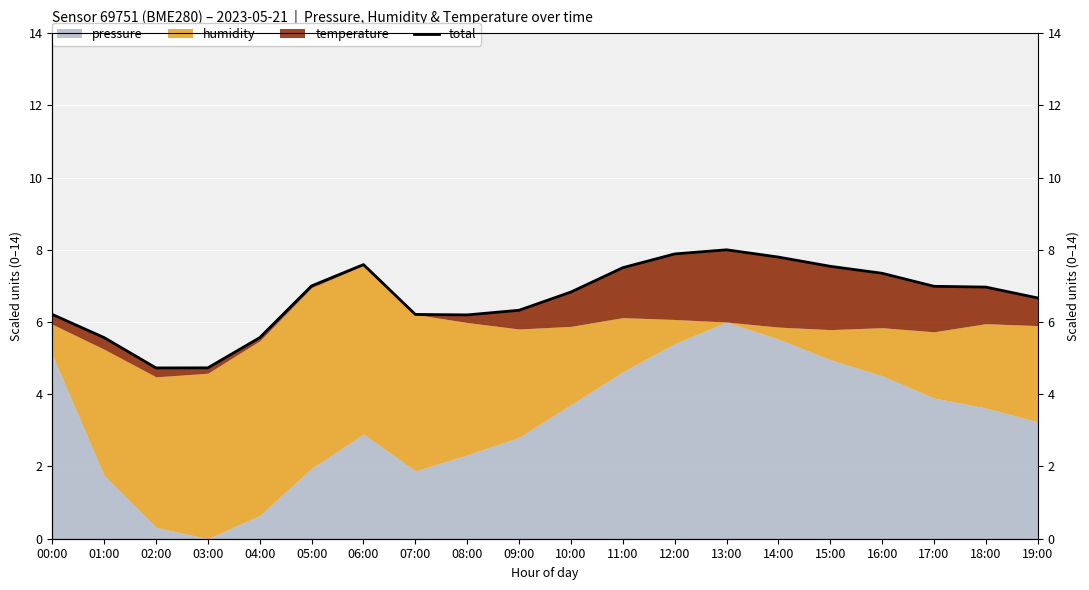

The value at 03:00 is 4.7. True or false?

True